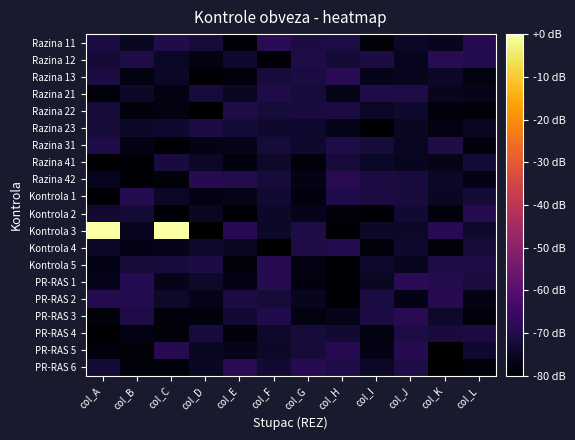

At which category is the sum across all series the highest?

col_A